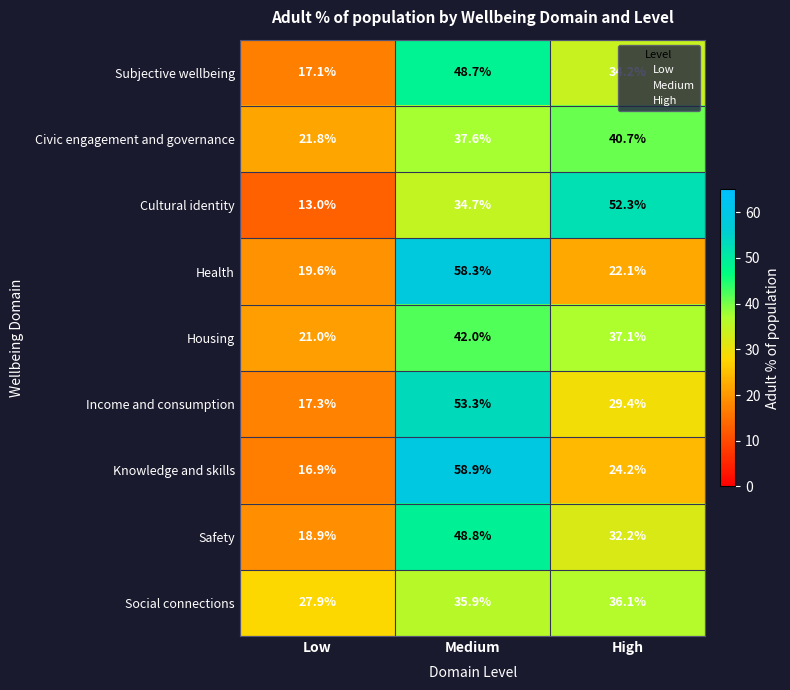

Where is Safety nearest to the value 33?

High